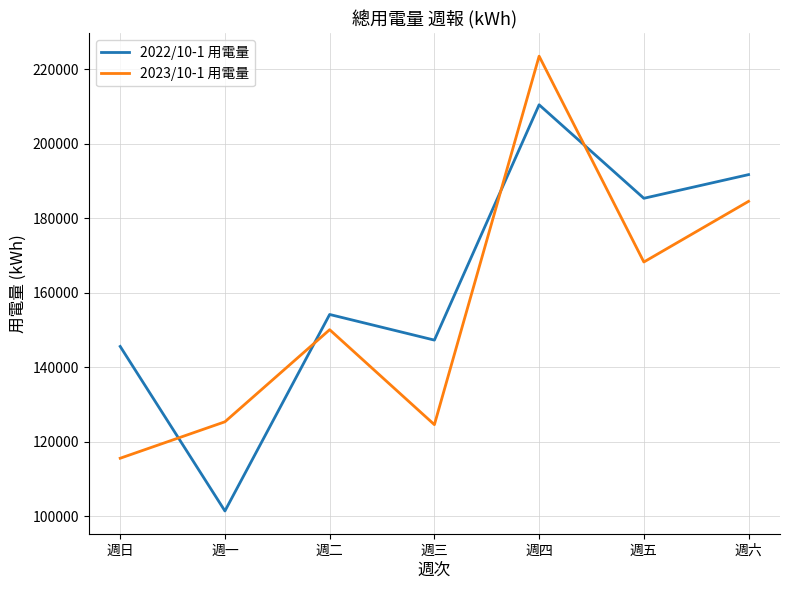

Which series changed the most between 週一 and 週四?

2022/10-1 用電量